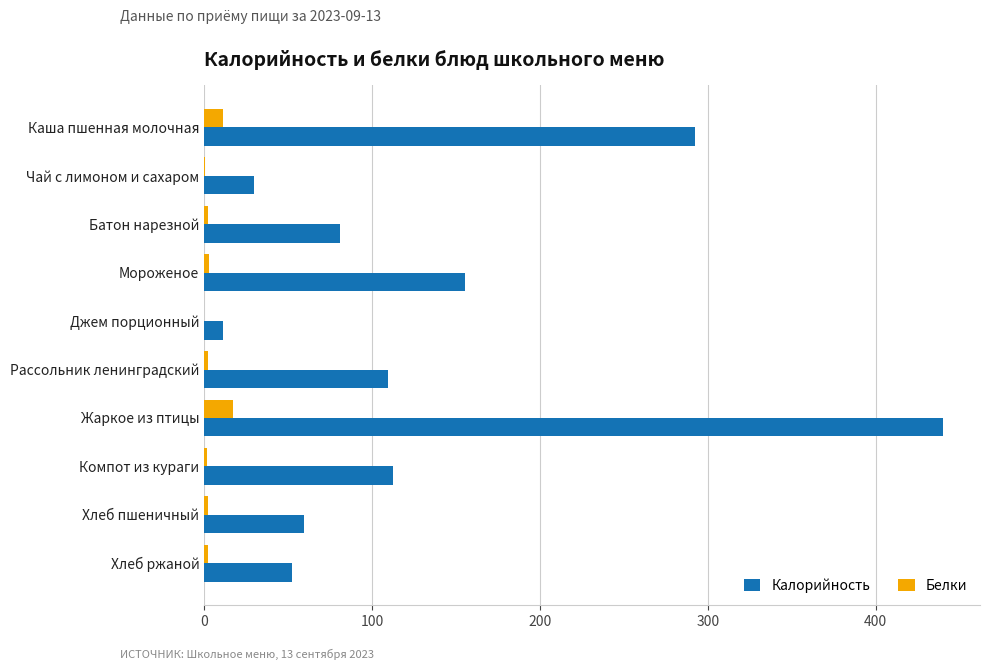

What is the sum of all Калорийность values?

1343.4